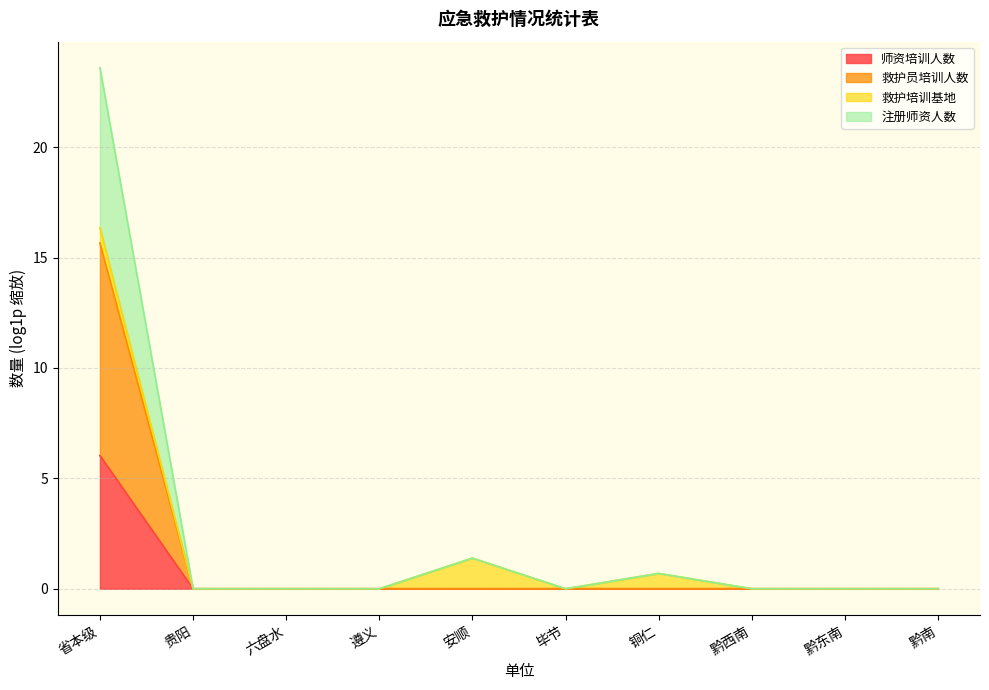

Which has a higher value, 省本级 or 遵义?

省本级